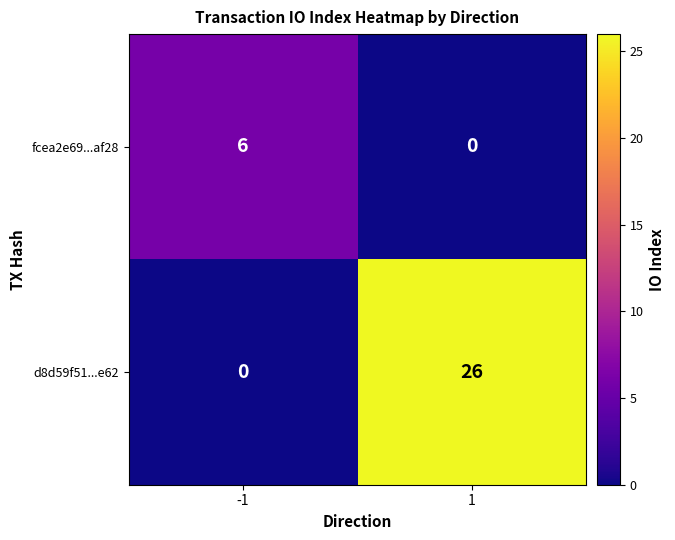

Rank the series at -1 from lowest to highest value.

d8d59f51...e62, fcea2e69...af28